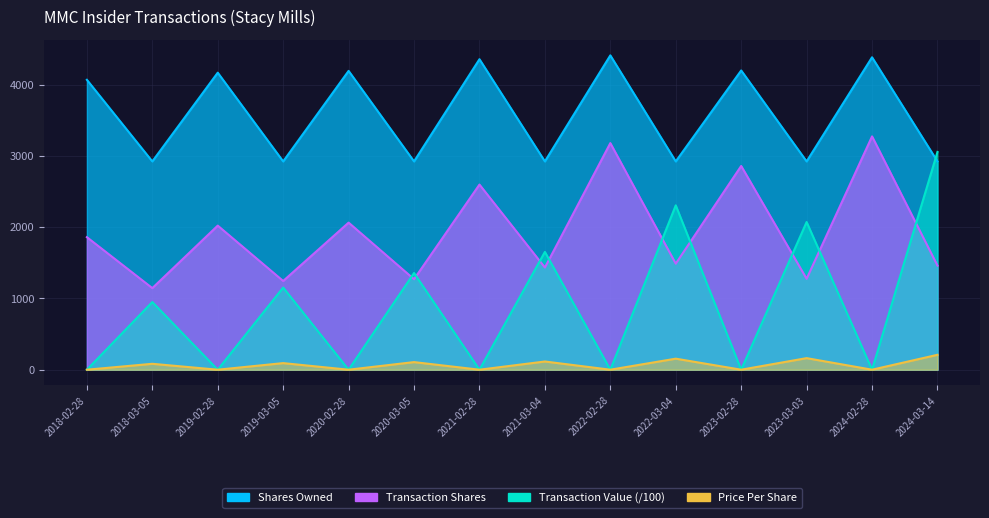

The value of transactionShares at 2024-02-28 is 2067.8. True or false?

False